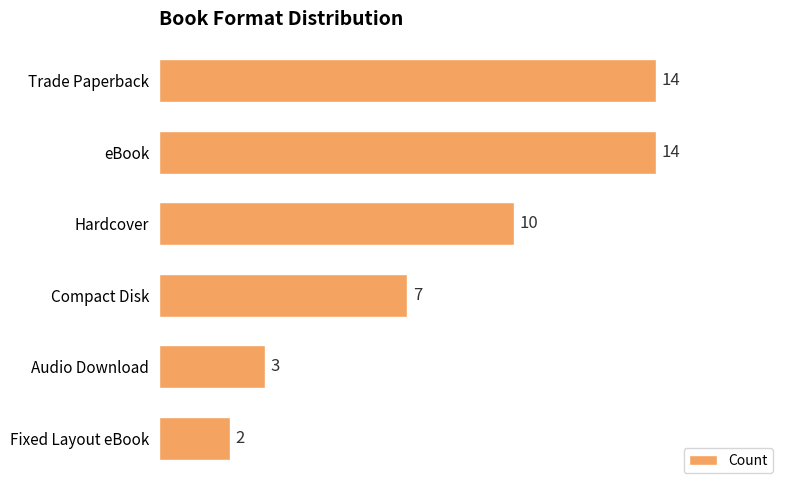

What is the difference between the second highest and minimum values?

12